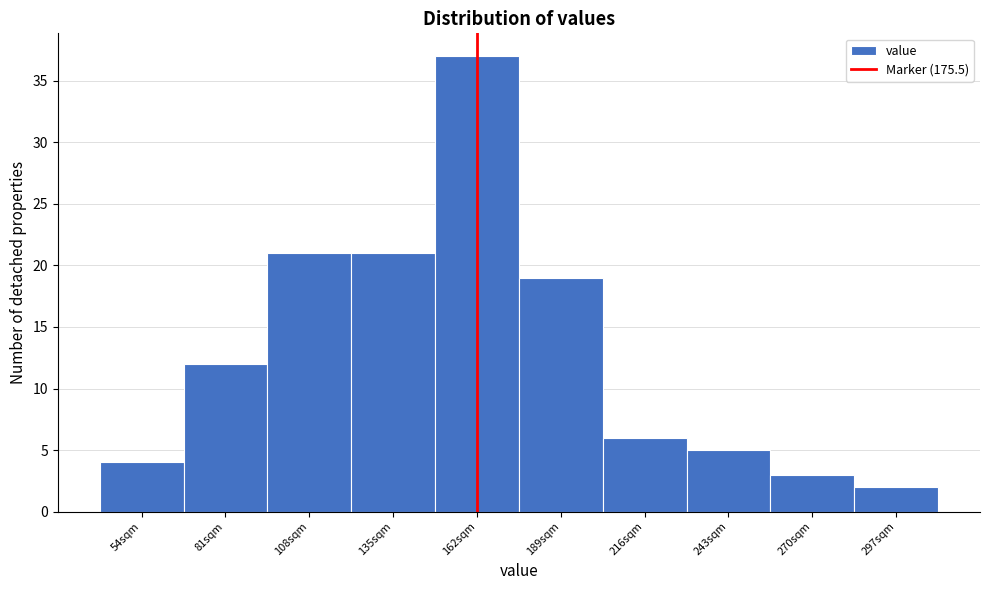

Reading right to left, what are all the values shown in this chart?

297sqm=2	270sqm=3	243sqm=5	216sqm=6	189sqm=19	162sqm=37	135sqm=21	108sqm=21	81sqm=12	54sqm=4